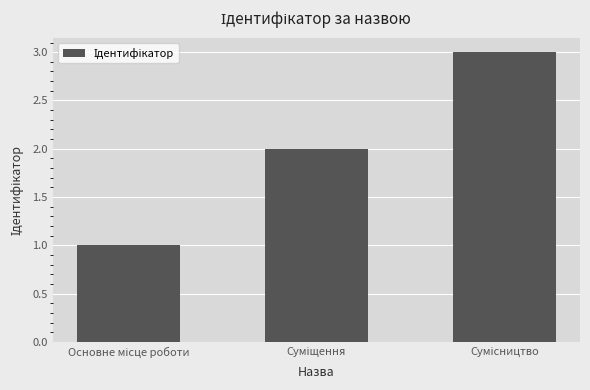

What is the sum of all values?

6